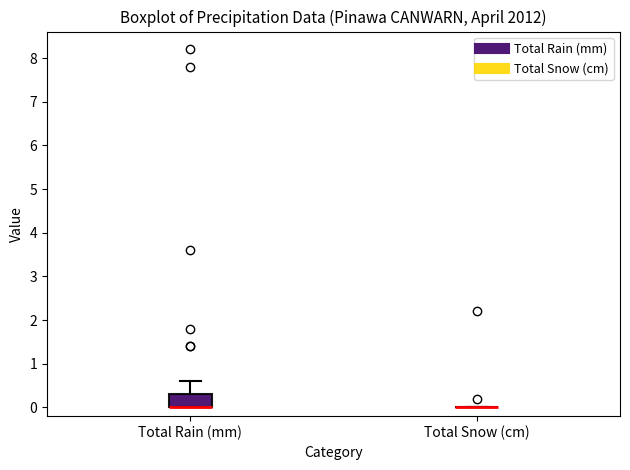

Reading left to right, read every box against the y-axis: the position of its median line, the range the box covers, and the ends of its whiskers. The values are not printed on the chart, so give them approximately, as read against the axis.

Total Rain (mm): median 0.0 (drawn on the box's lower edge), box 0.0 to 0.3, whiskers 0.0 to 0.6
Total Snow (cm): box collapsed to a line at 0.0, whiskers 0.0 to 0.0